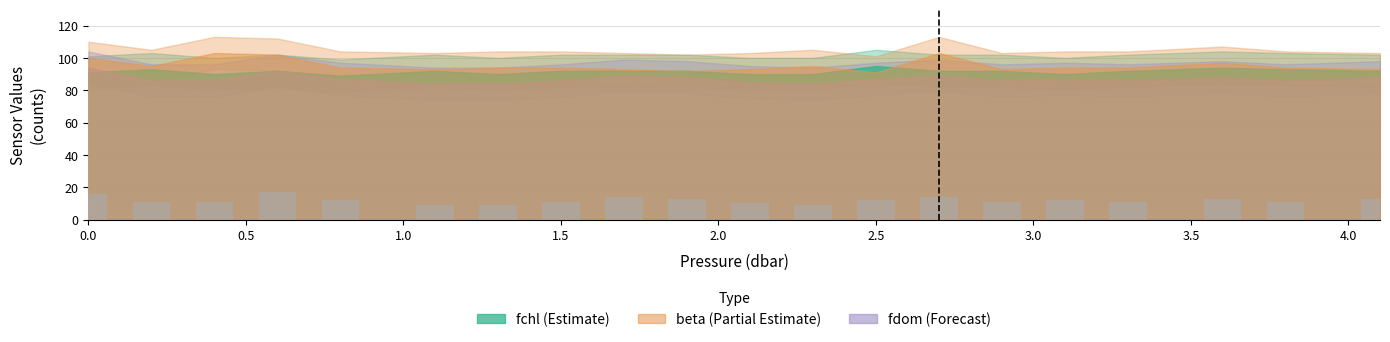

What is the greatest value displayed?

17